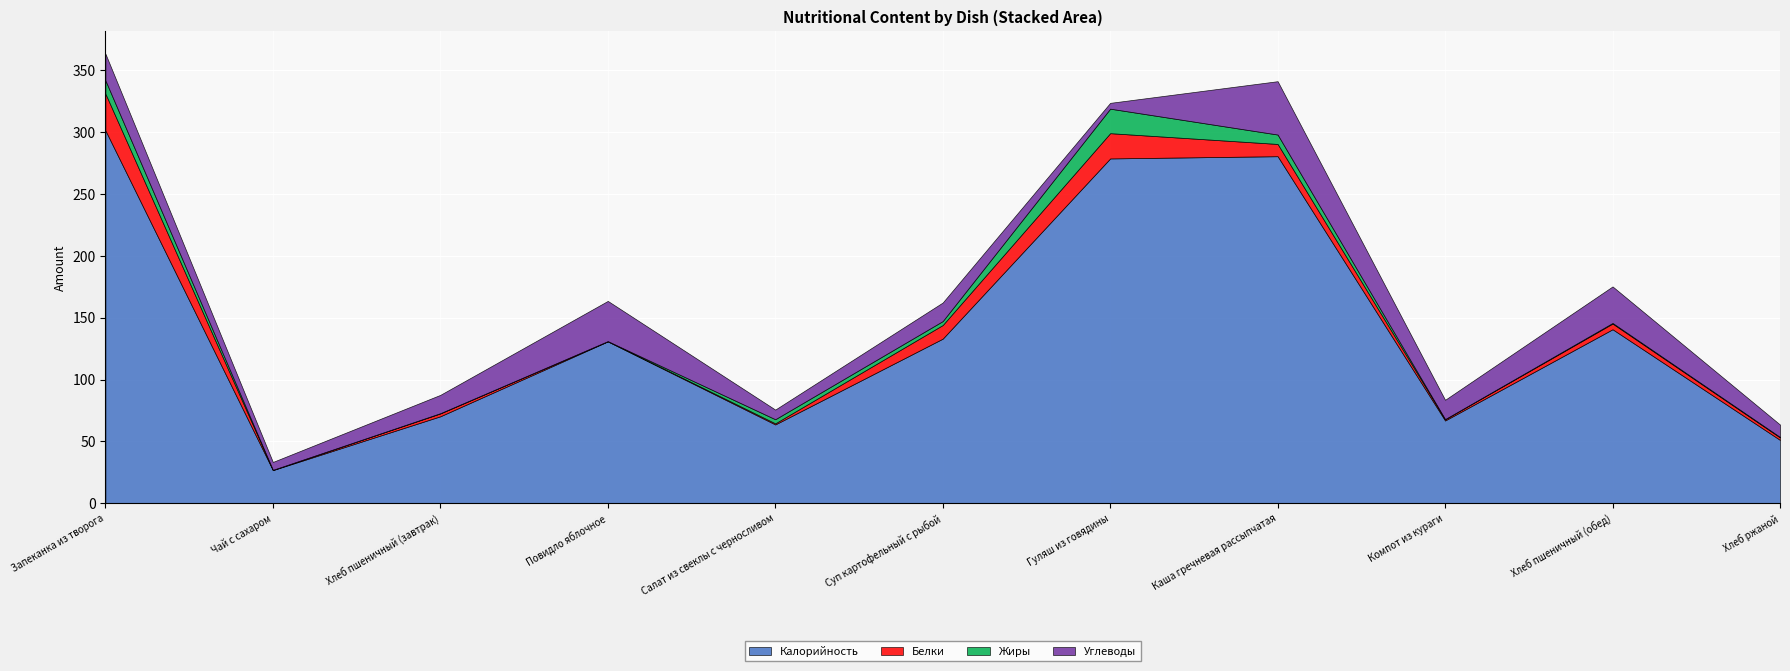

What value does the Калорийность series have at Суп картофельный с рыбой?

133.0